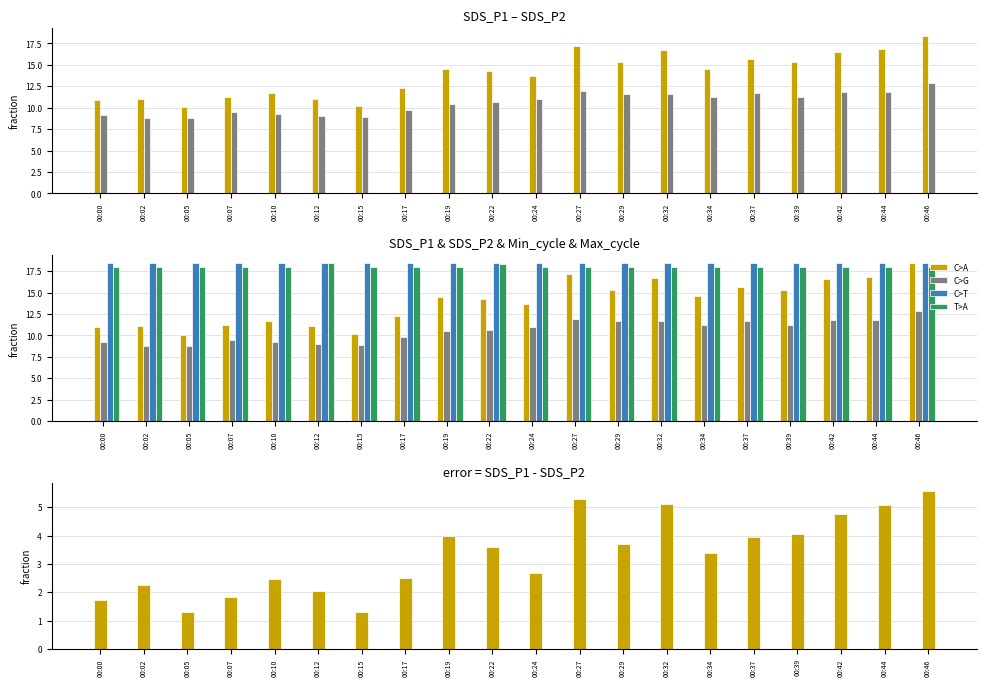

Read the Max_cycle value at 00:15.

18.0